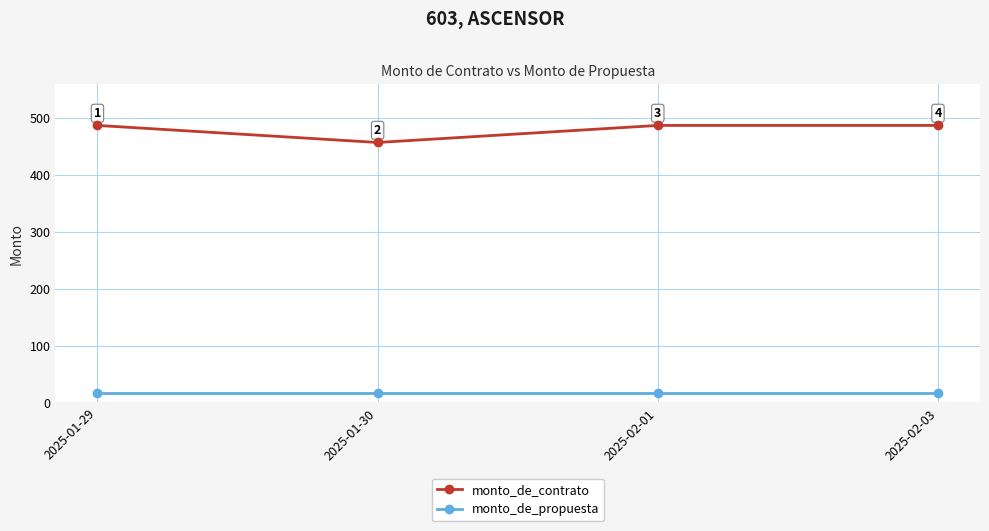

The value of monto_de_contrato at 2025-02-01 is 215. True or false?

False